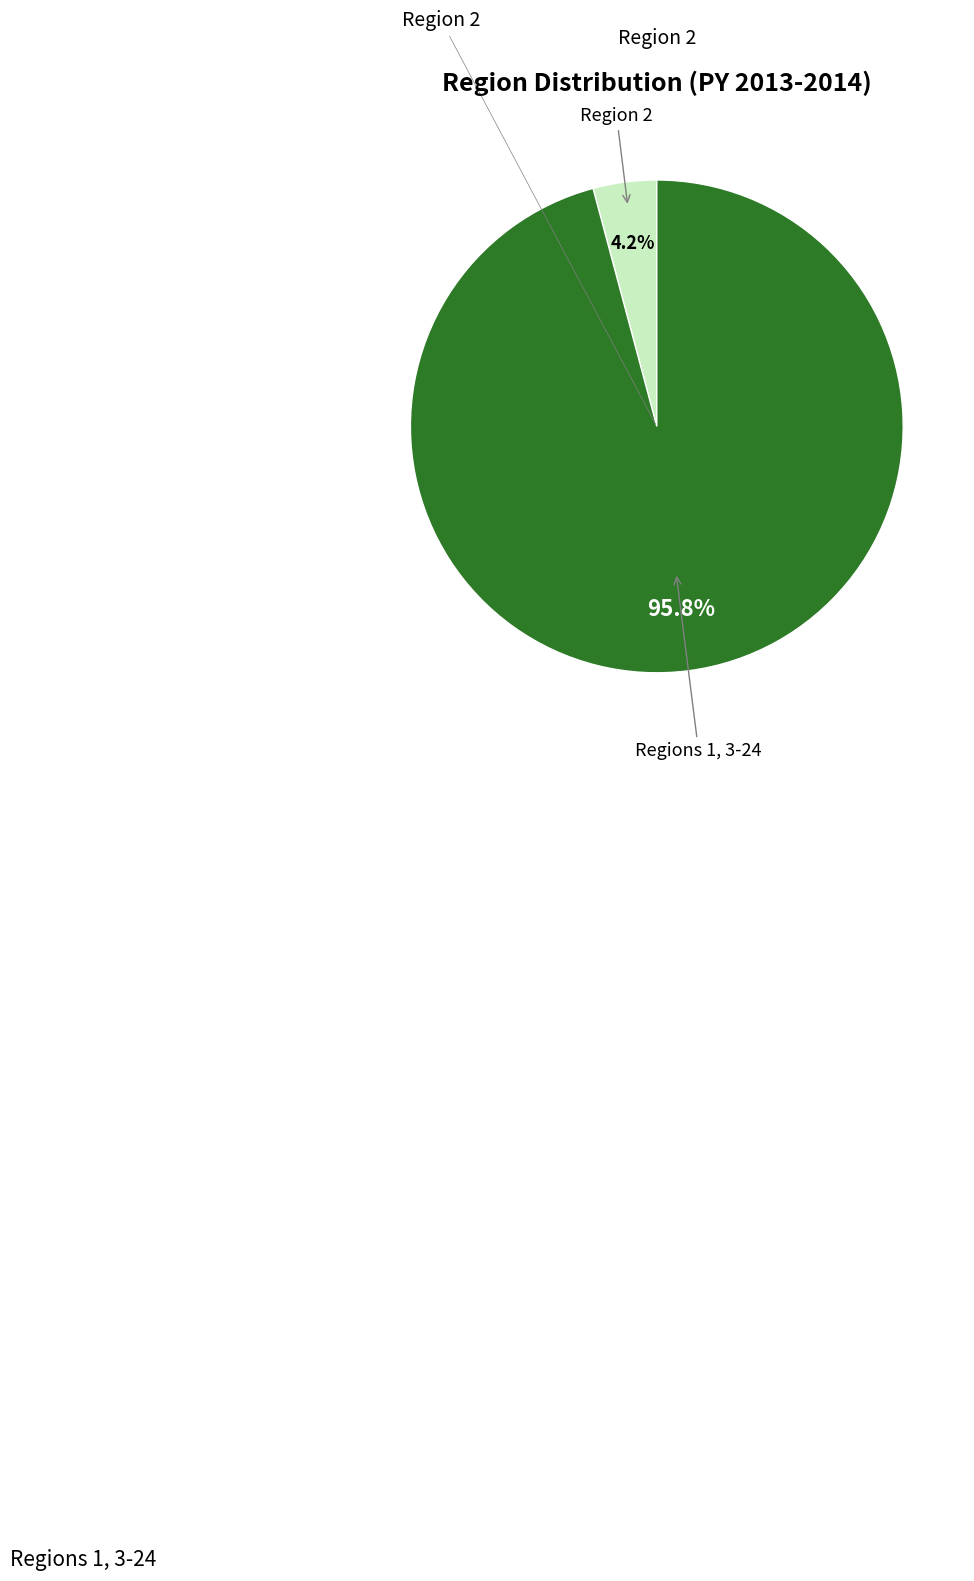

Which has a higher value, Region 2 or Regions 1, 3-24?

Regions 1, 3-24